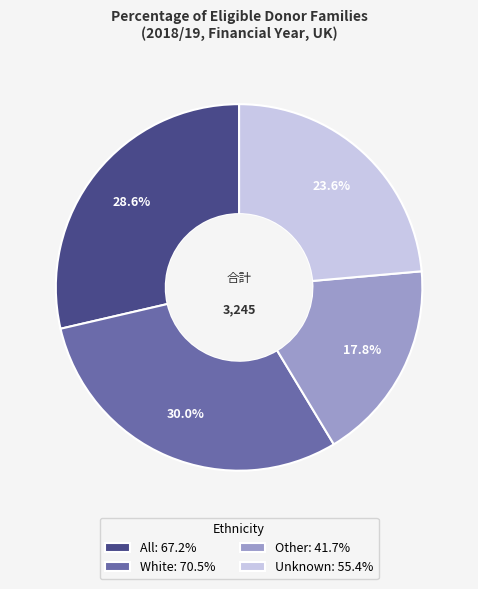

To the nearest percent, what is the average slice percentage?

25%